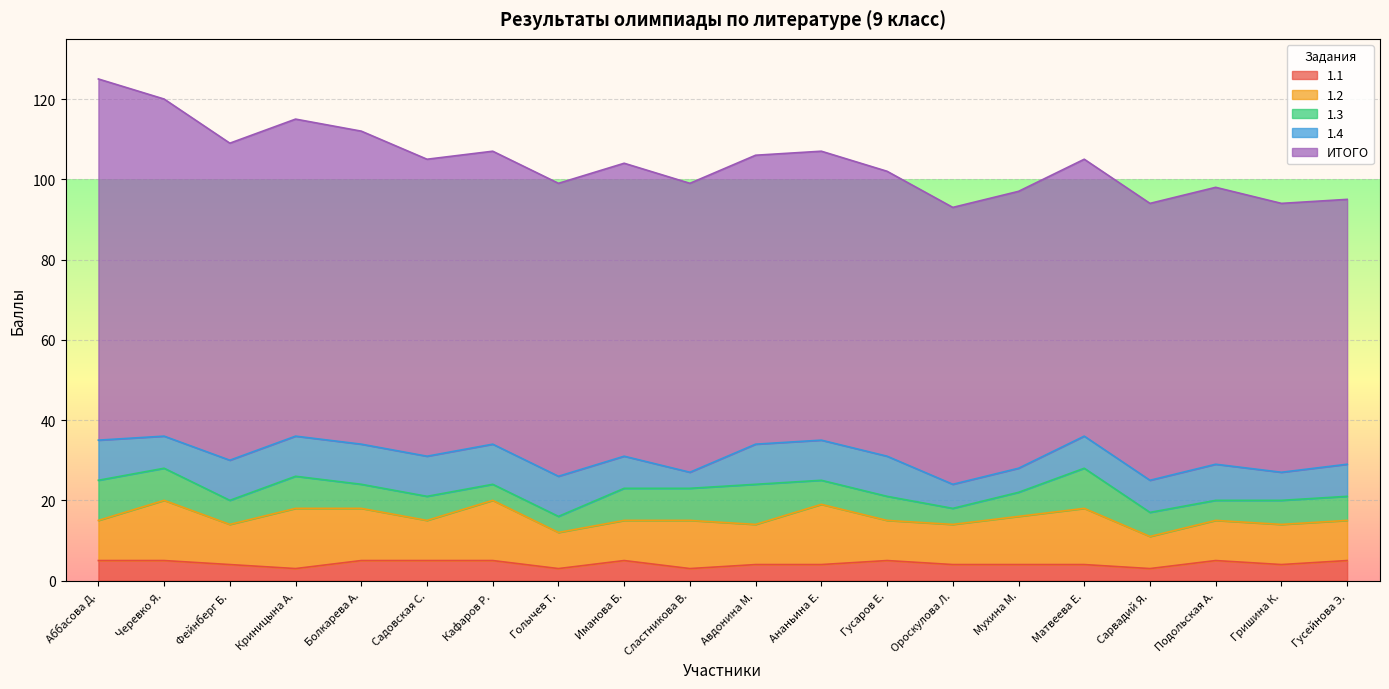

In 1.4, how many points are higher than both neighbors (excluding endpoints)?

1